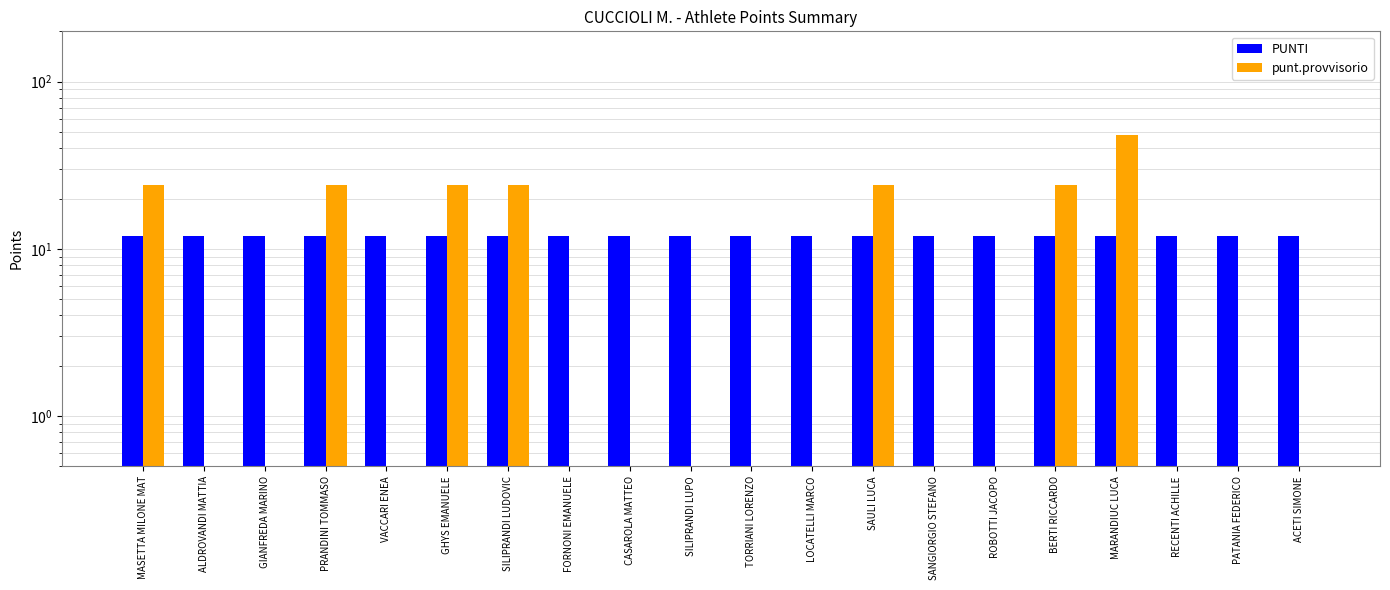

The value of punt.provvisorio at TORRIANI LORENZO is 0. True or false?

True